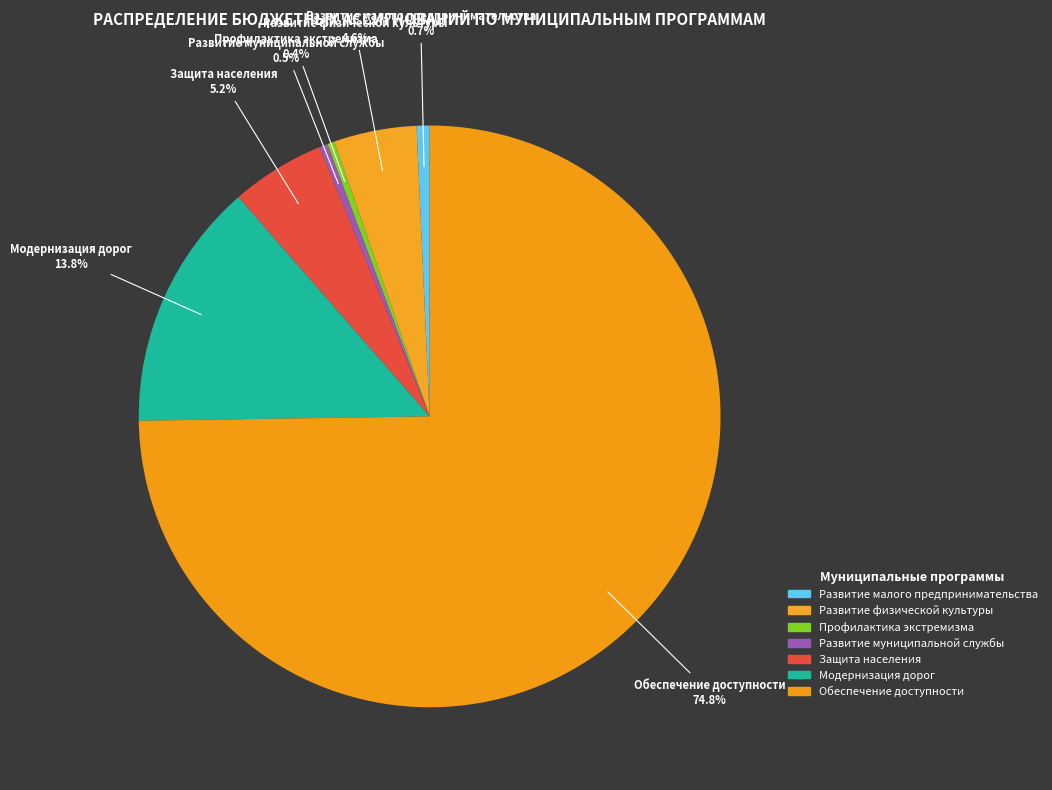

What is the largest slice in the pie chart?

Обеспечение доступности